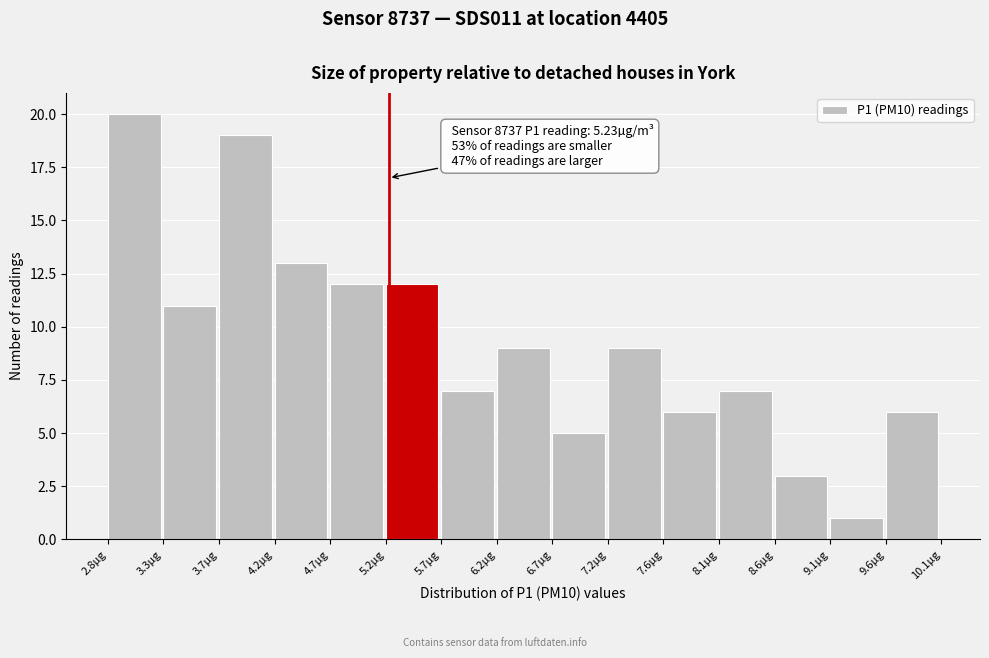

Which range on the x-axis has the tallest bar?

2.75 to 3.25